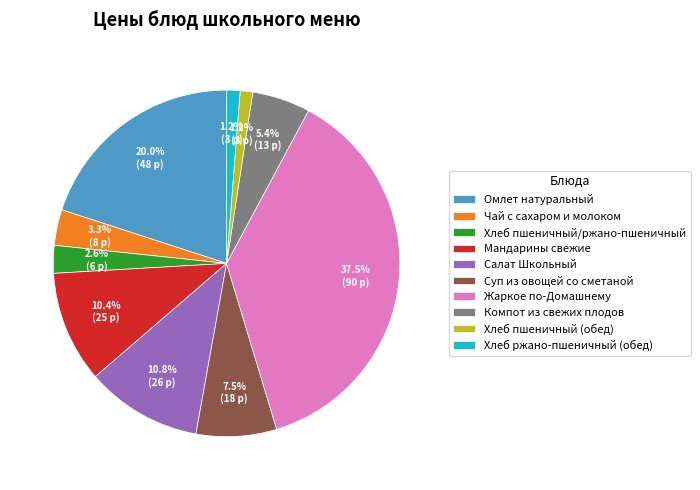

Count the number of slices in the pie.

10